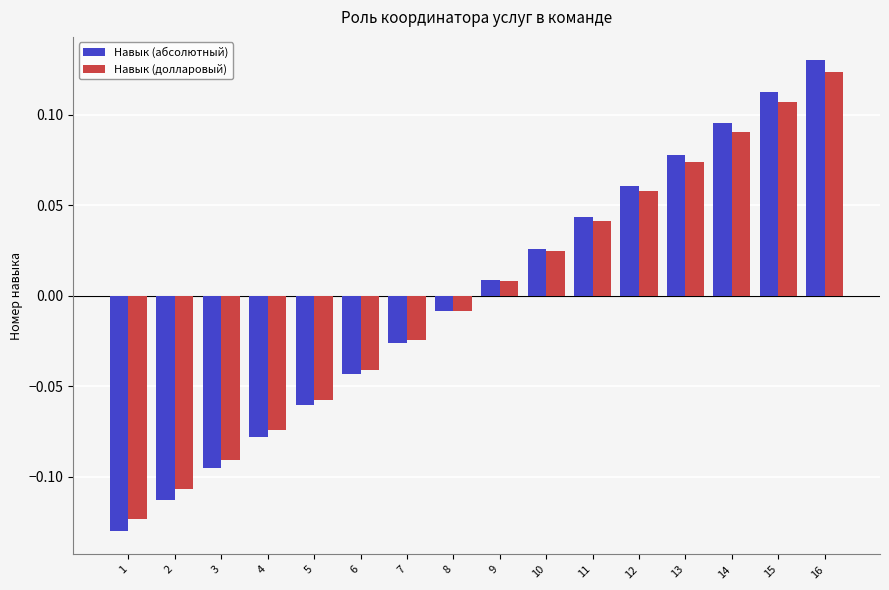

At which label does Навык (долларовый) reach its peak?

16